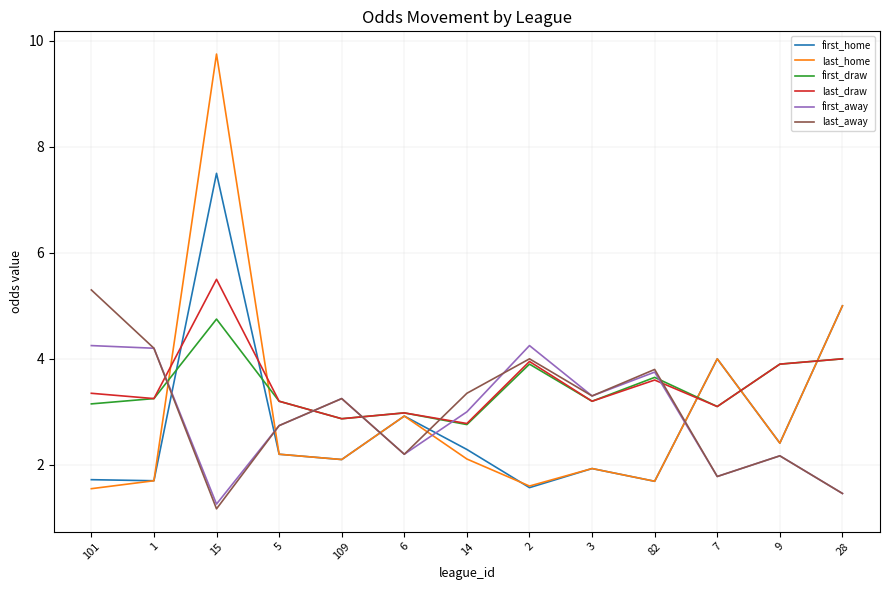

True or false: last_draw has a value of 3.2 at 3.

True